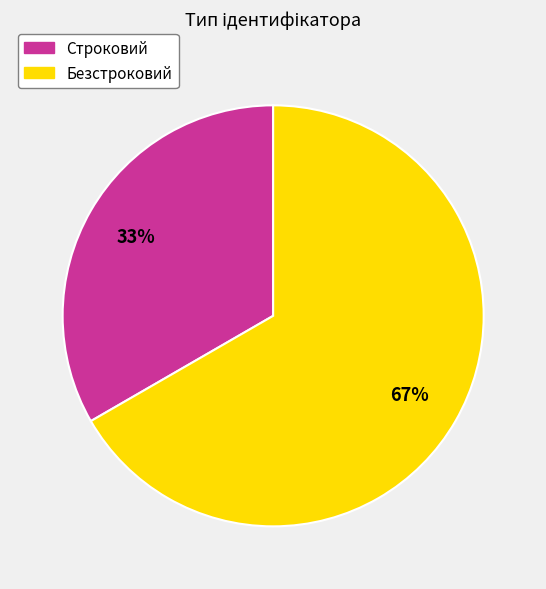

To the nearest percent, what is the combined percentage of Безстроковий and Строковий?

100%